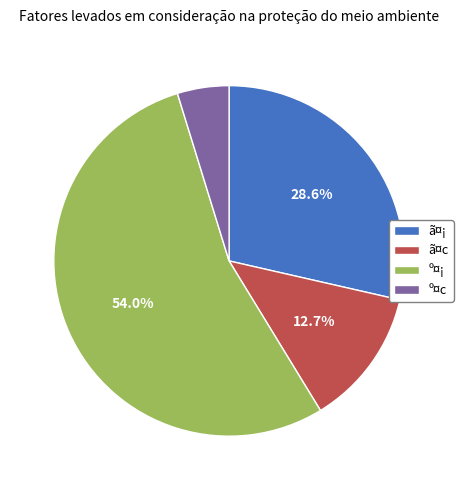

To the nearest percent, what is the difference between the ã¤c and º¤c slice percentages?

8%